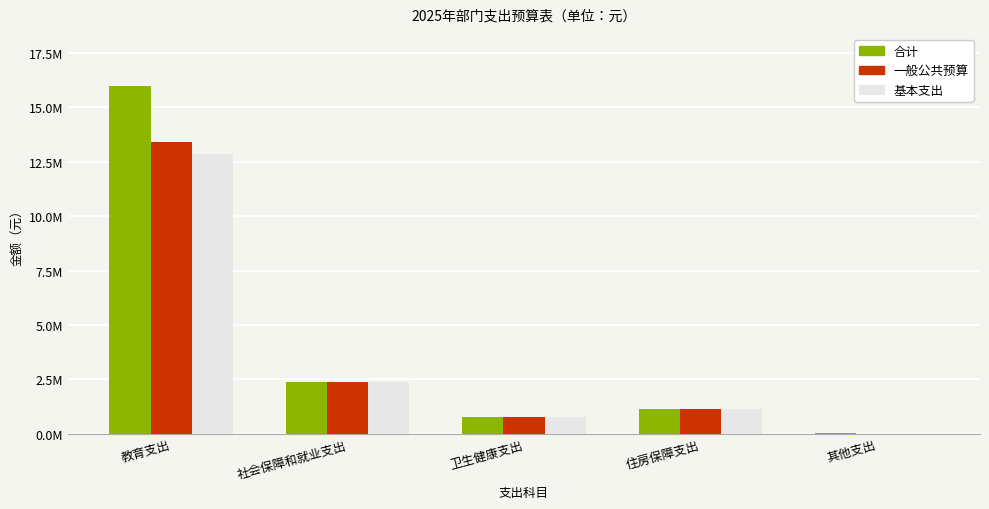

Does the chart contain stacked bars?

No